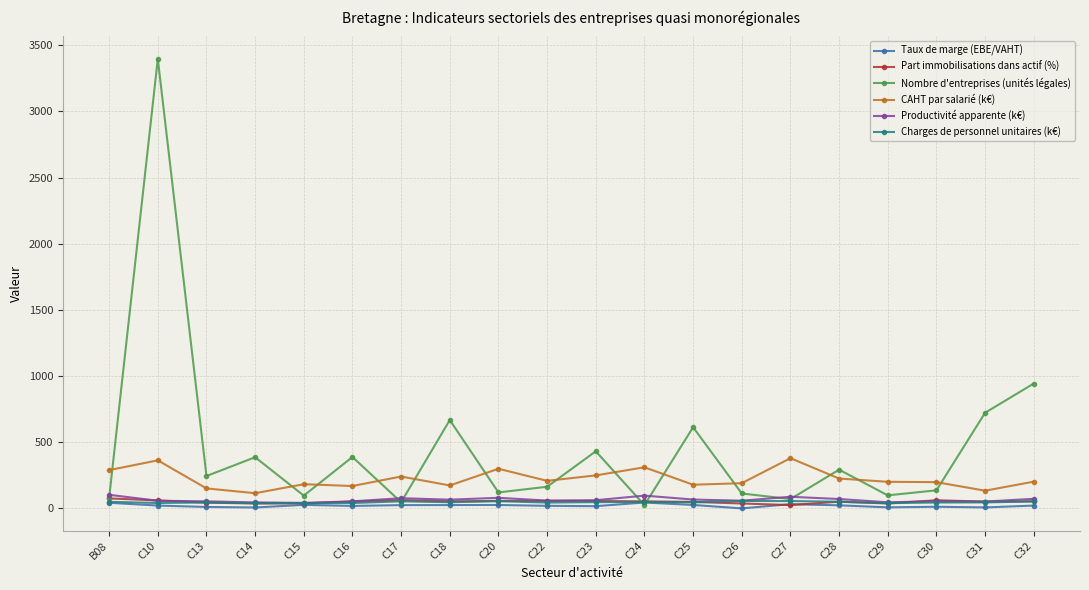

What position from the left is C17?

7